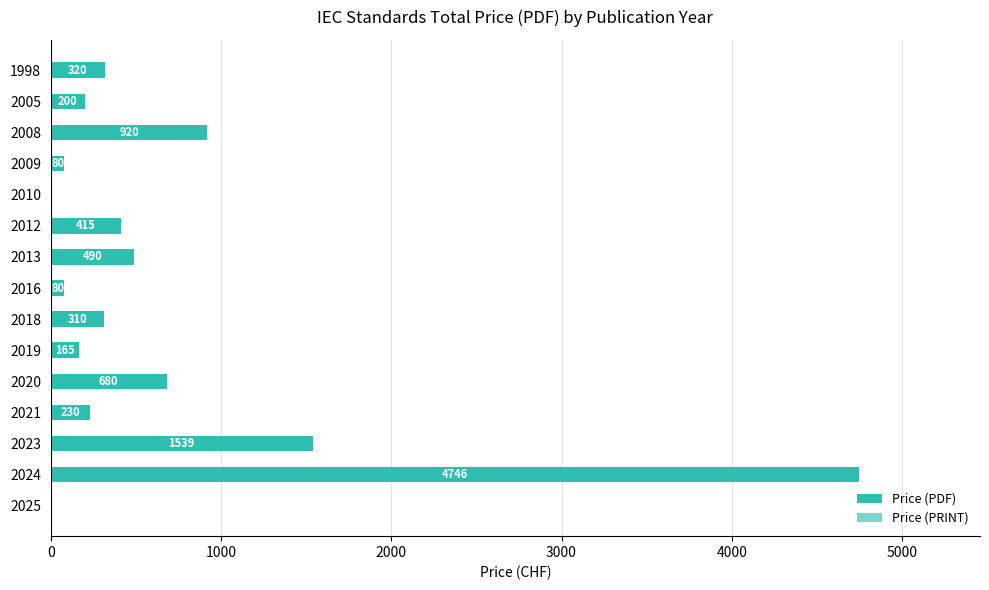

Count the number of categories in the chart.

15